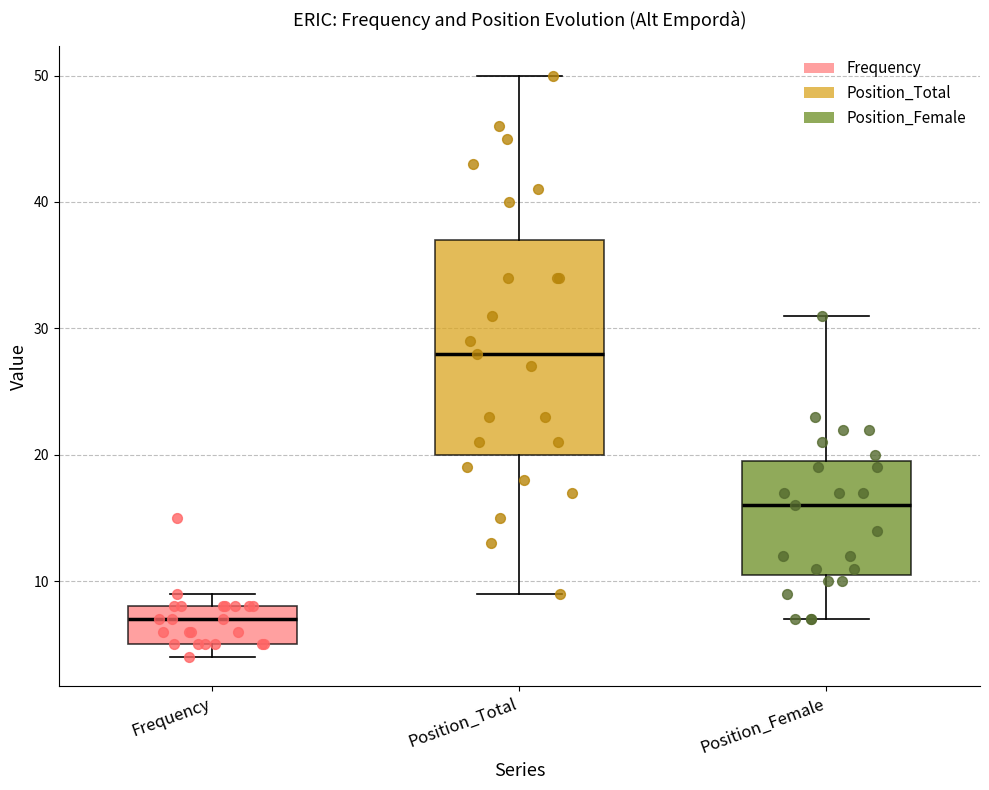

Reading left to right, transcribe this box plot: for each box, give where its median line is, the range the box spans, and where its two whiskers end, as read against the y-axis. The values are not printed on the chart, so give them approximately, as read against the axis.

Frequency: median 7, box 5 to 8, whiskers 4 to 9
Position_Total: median 28, box 20 to 37, whiskers 9 to 50
Position_Female: median 16, box 11 to 20, whiskers 7 to 31